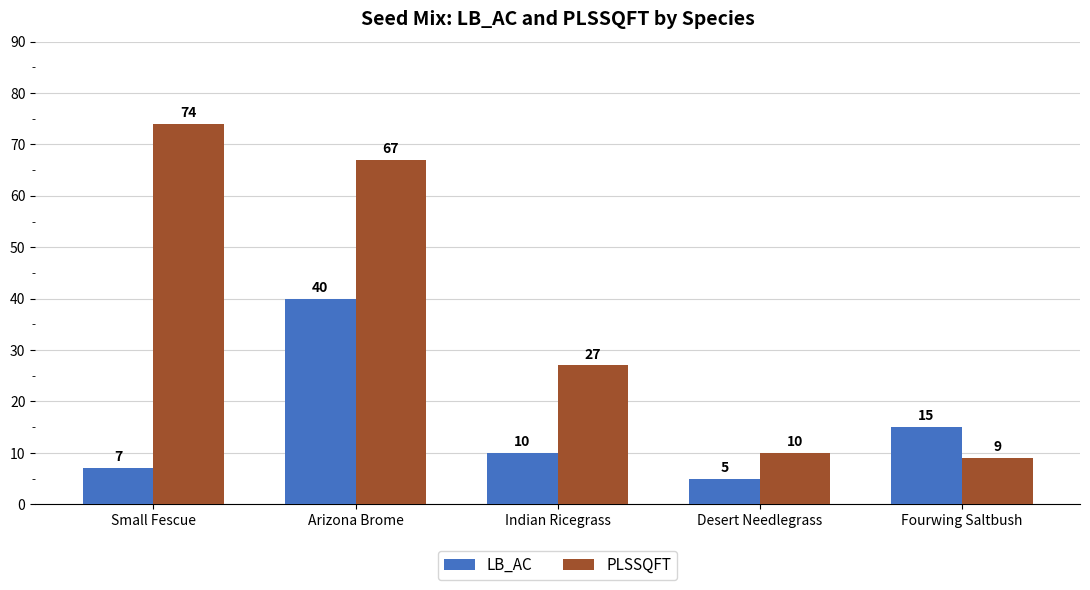

Reading left to right, transcribe all the data shown in this chart.

LB_AC: 7	40	10	5	15
PLSSQFT: 74	67	27	10	9